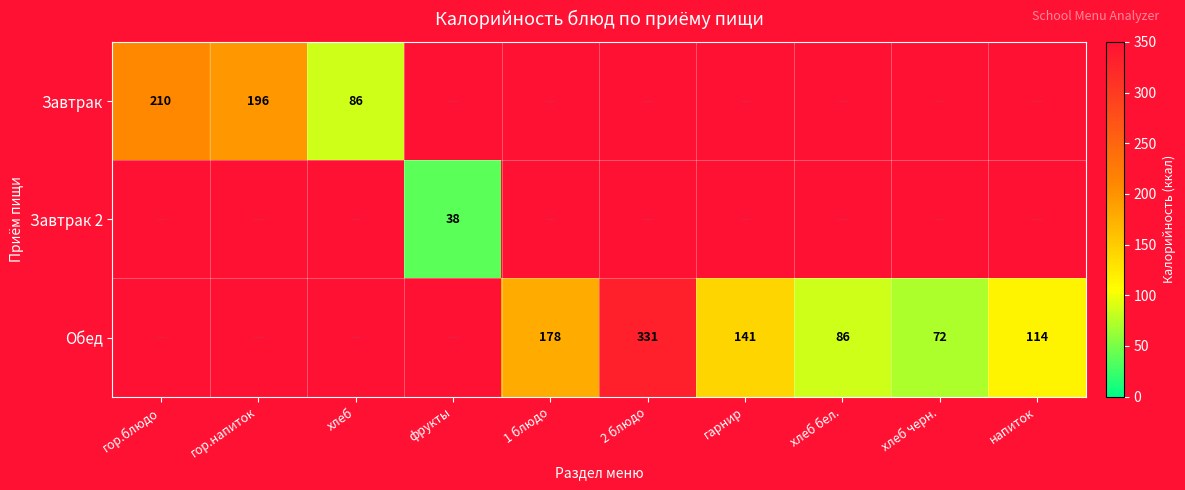

The value of Завтрак 2 at фрукты is 18. True or false?

False